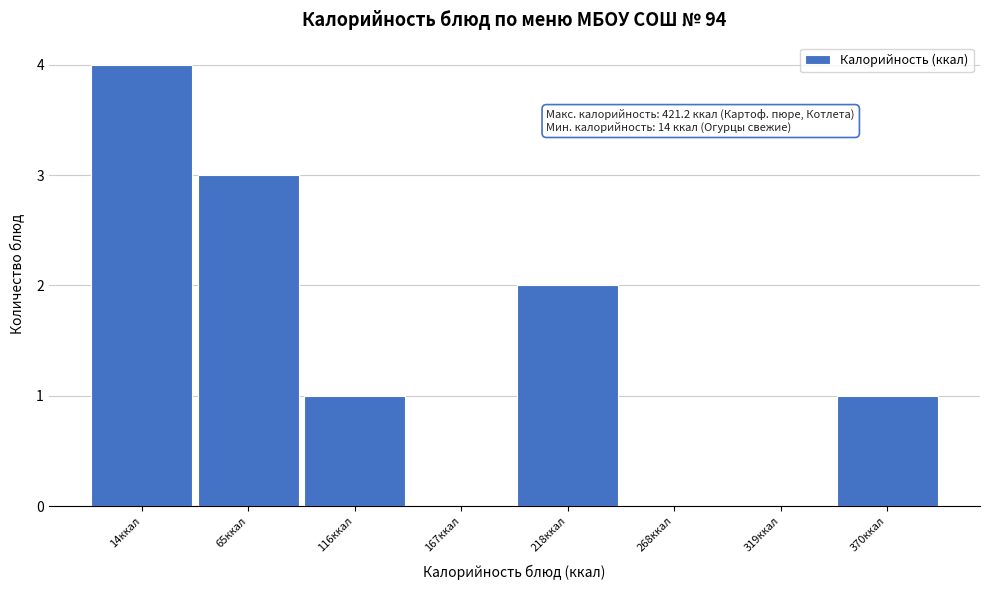

Reading left to right, list all the values displayed in this chart.

14ккал=4	65ккал=3	116ккал=1	167ккал=0	218ккал=2	268ккал=0	319ккал=0	370ккал=1